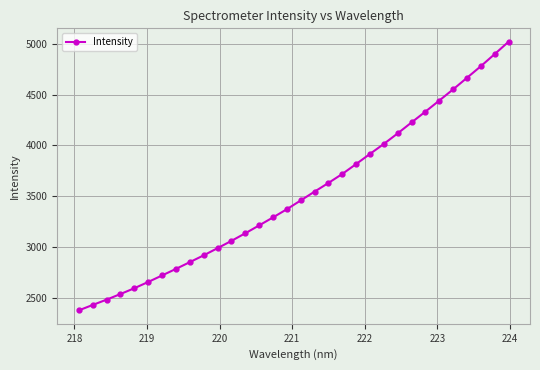

What is the difference between the maximum and minimum values?

2644.6